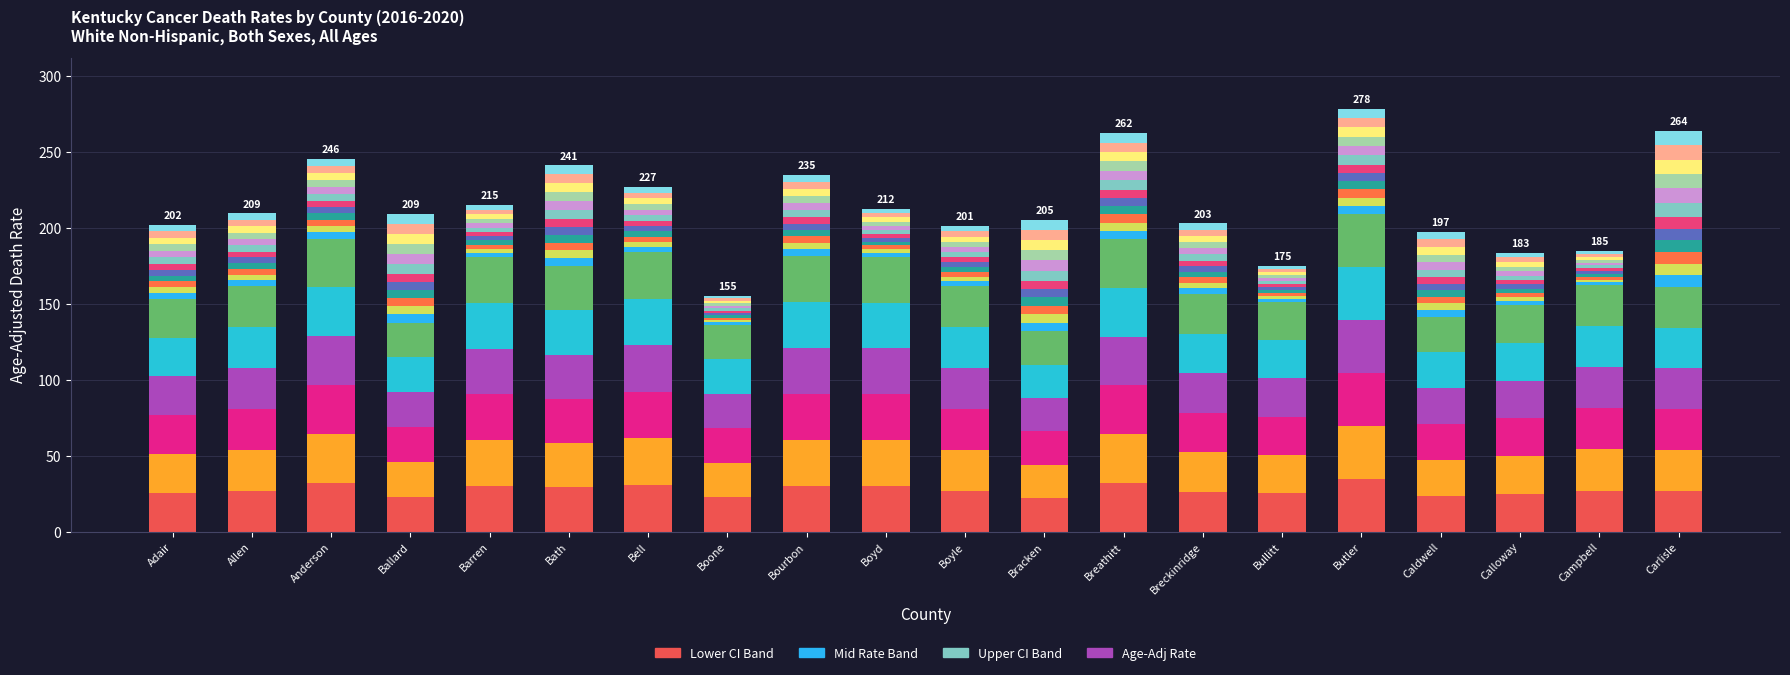

At how many categories does at least one series exceed 27?

9